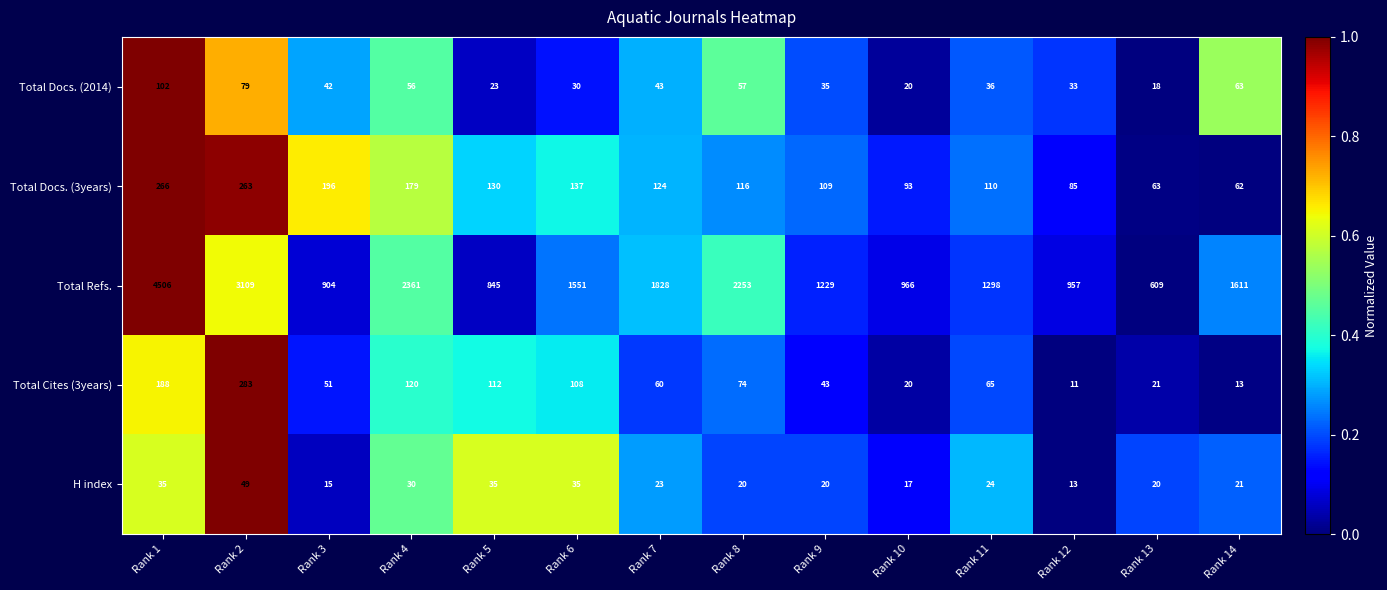

Rank the series by their maximum value, from lowest to highest.

H index, Total Docs. (2014), Total Docs. (3years), Total Cites (3years), Total Refs.